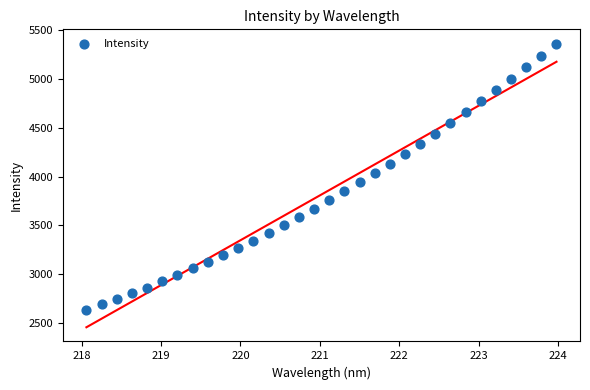

What is the range of X values (max minus min)?

5.9